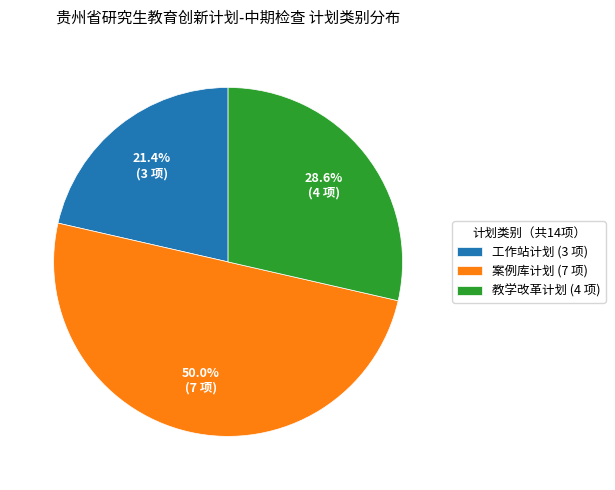

How many slices are in this pie chart?

3